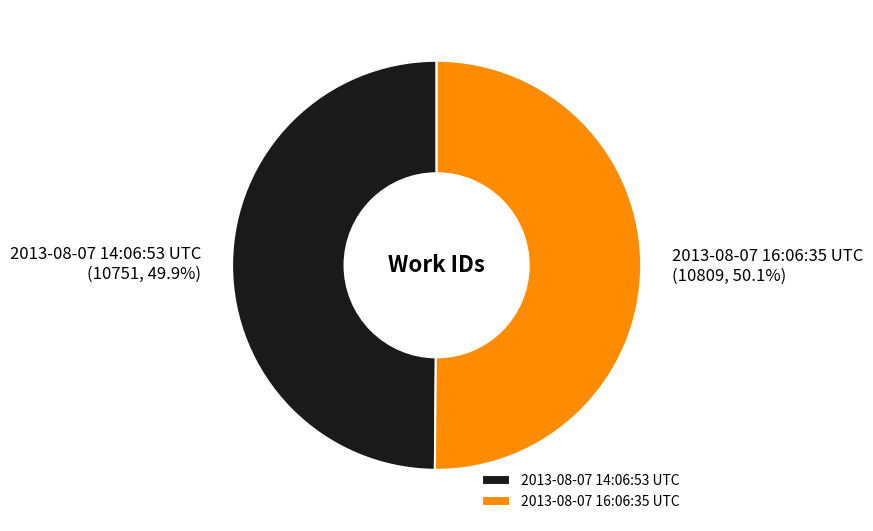

What is the ratio of the value at 2013-08-07 14:06:53 UTC to the value at 2013-08-07 16:06:35 UTC?

1.0